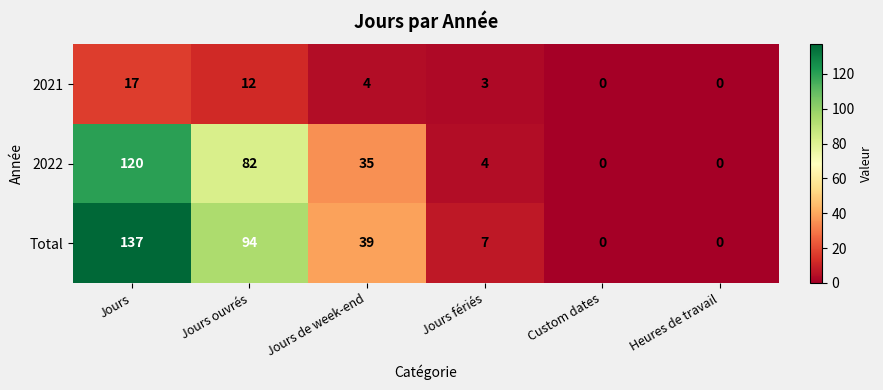

Which series has the largest range (max minus min)?

Total